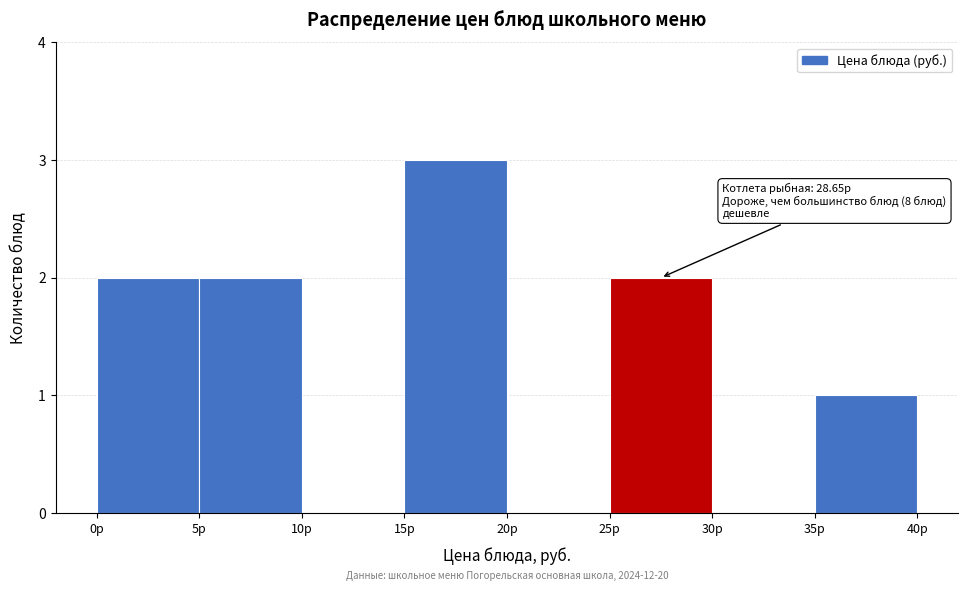

Which range on the x-axis has the tallest bar?

15 to 20